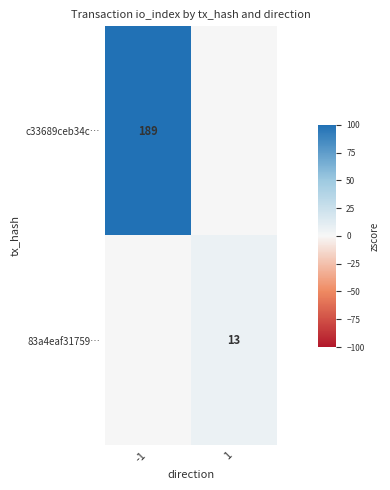

How many series are shown in this chart?

2